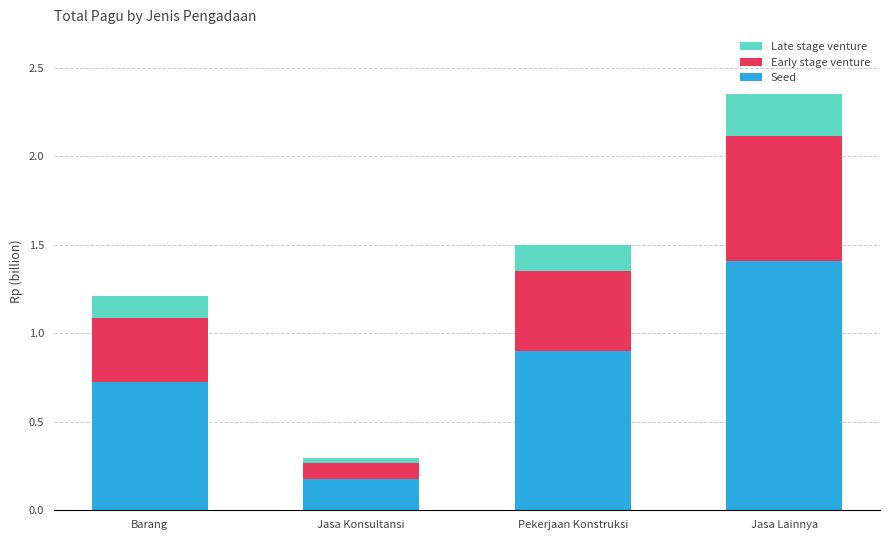

At which category is the sum across all series the highest?

Jasa Lainnya